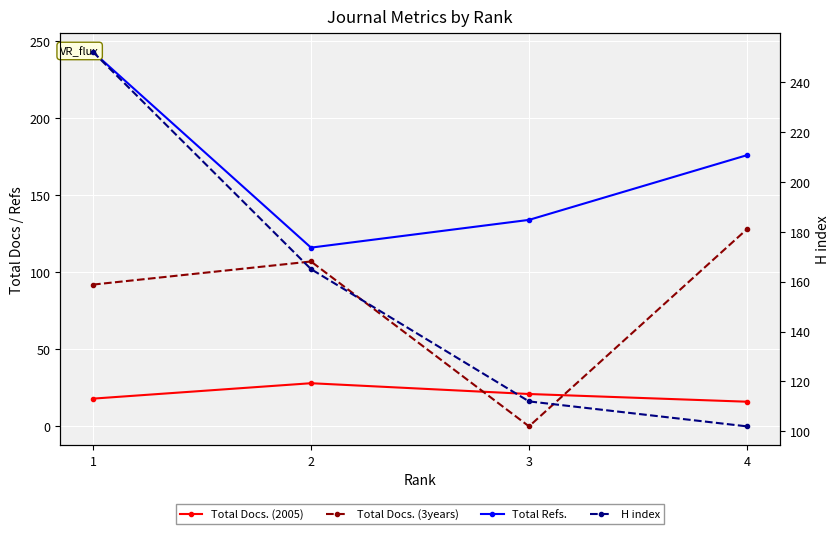

Which label corresponds to the largest value in the chart?

1